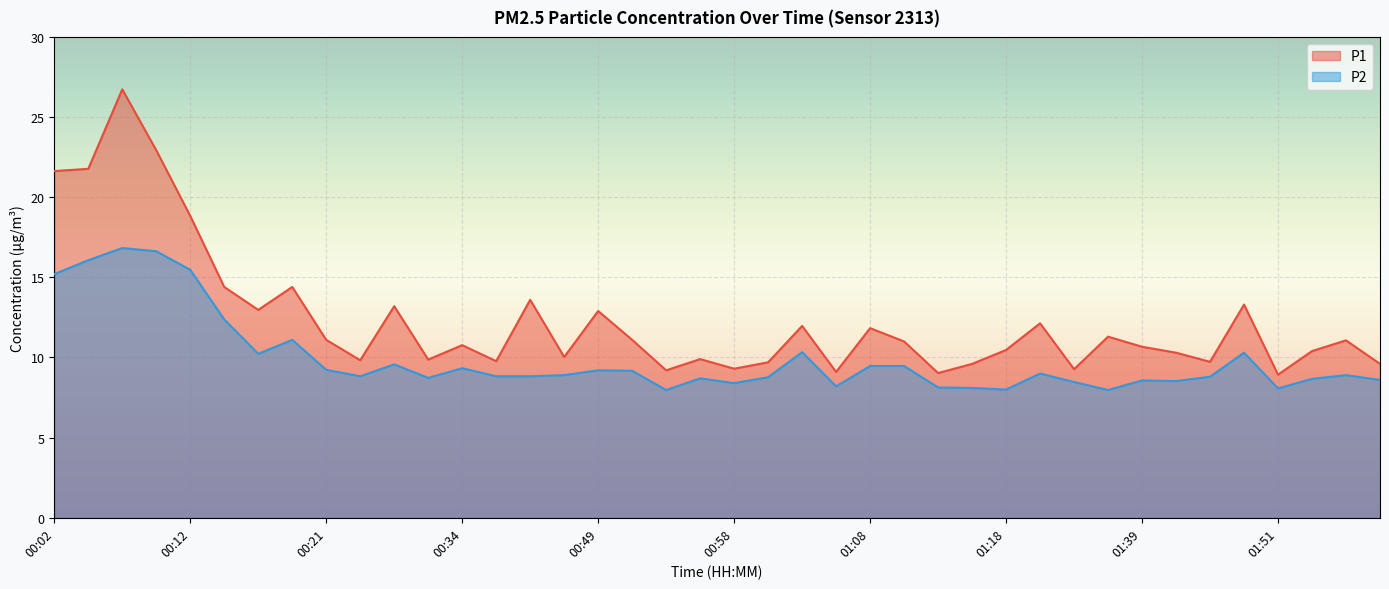

How many data points in P2 are less than 8?

2